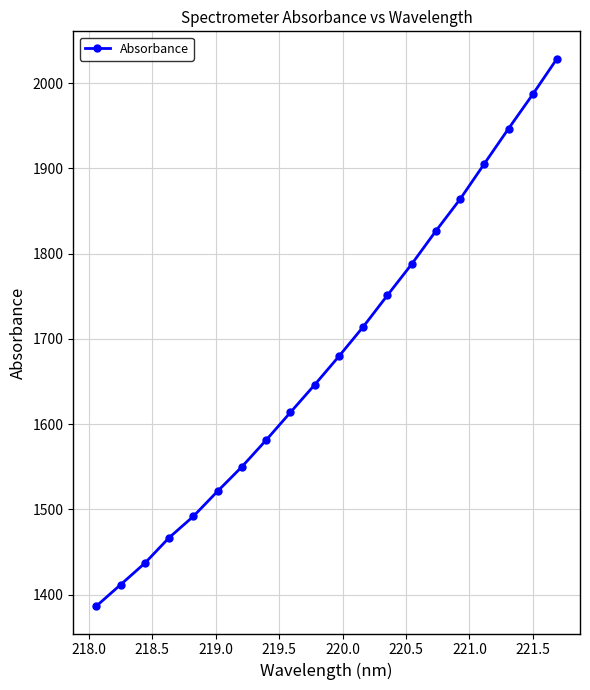

What is the greatest value displayed?

2028.5